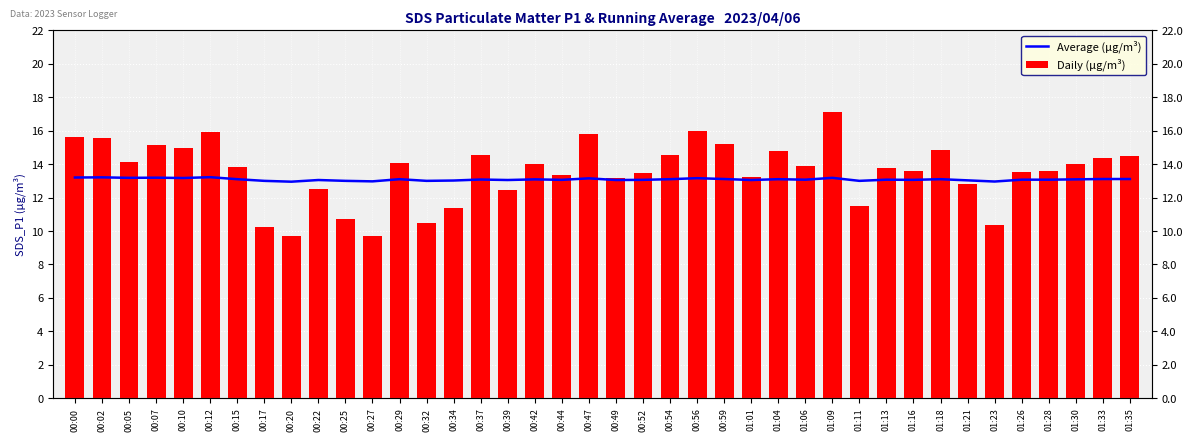

Does the chart contain any negative values?

No